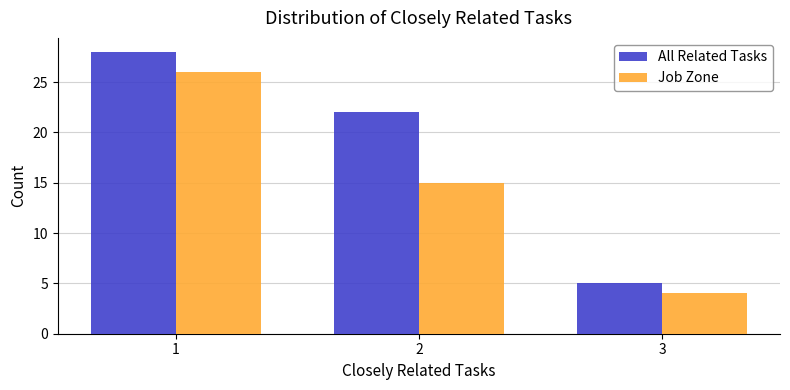

Reading left to right, what are all the values shown in this chart?

All Related Tasks: 1=28	2=22	3=5
Job Zone: 1=26	2=15	3=4